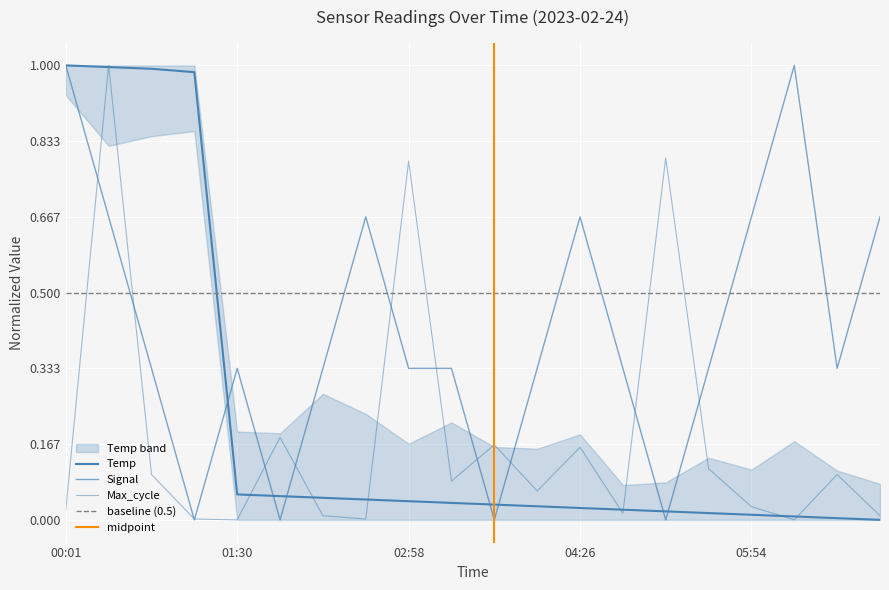

Rank the series at 02:58 from highest to lowest value.

Max_cycle, Signal, Temp